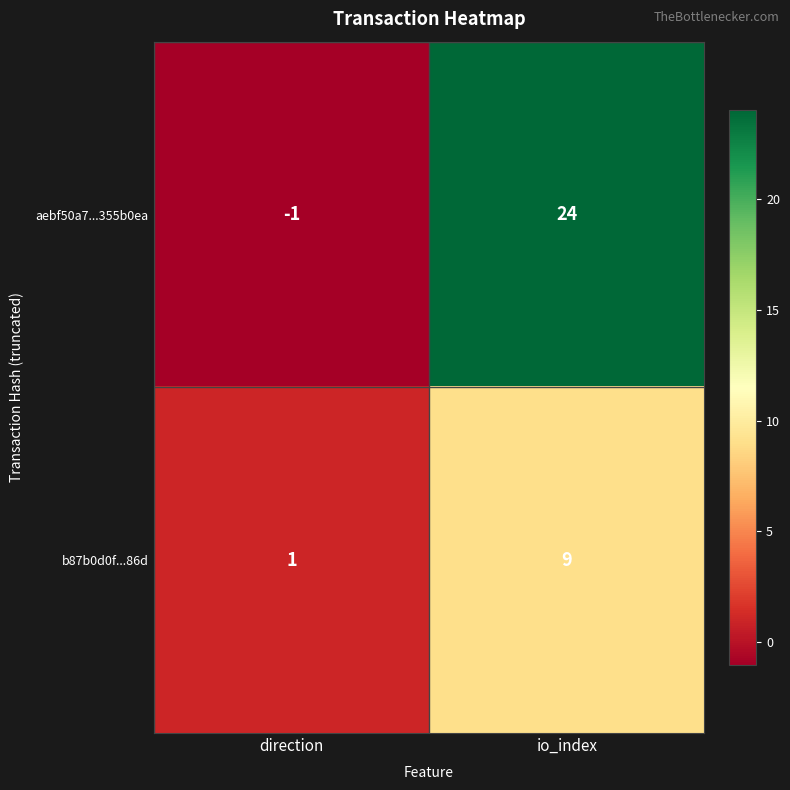

At which label is b87b0d0f...86d closest to 5?

direction